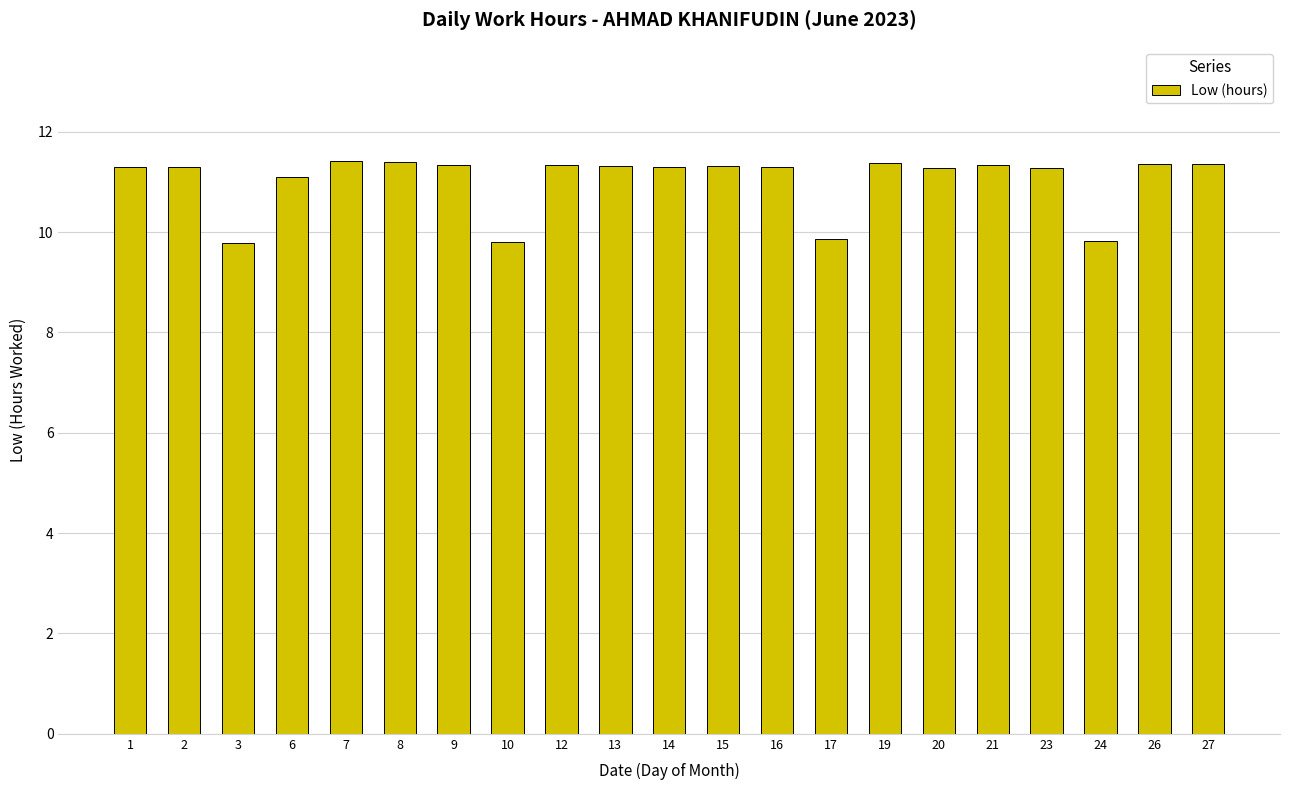

At which label does the data first exceed 11?

1